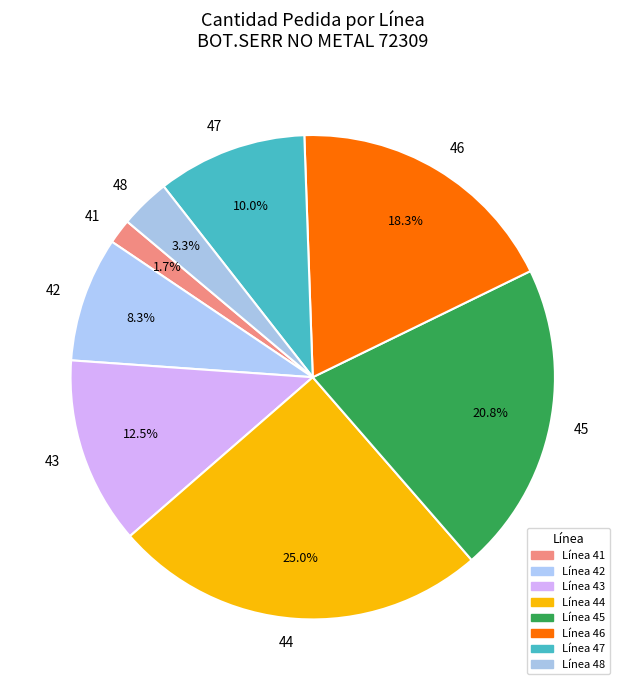

What is the largest slice in the pie chart?

44